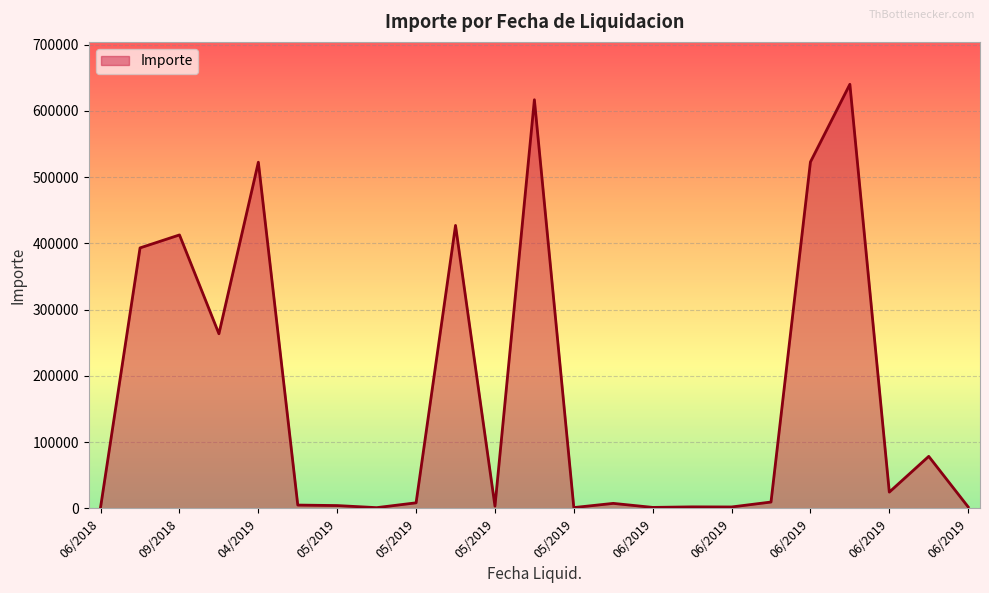

What is the maximum value shown in the chart?

640000.0